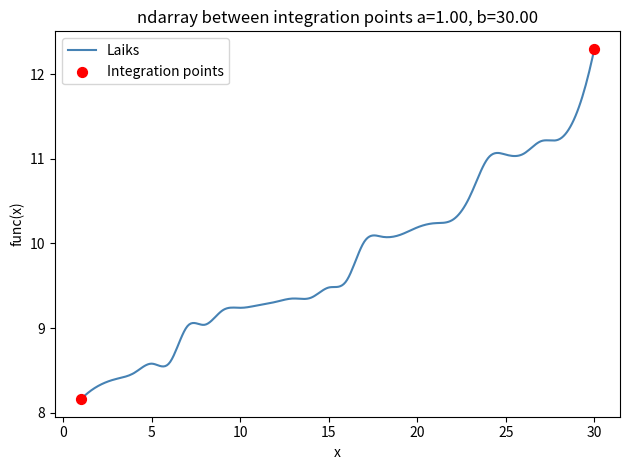

What is the difference between the maximum and minimum values?

4.1